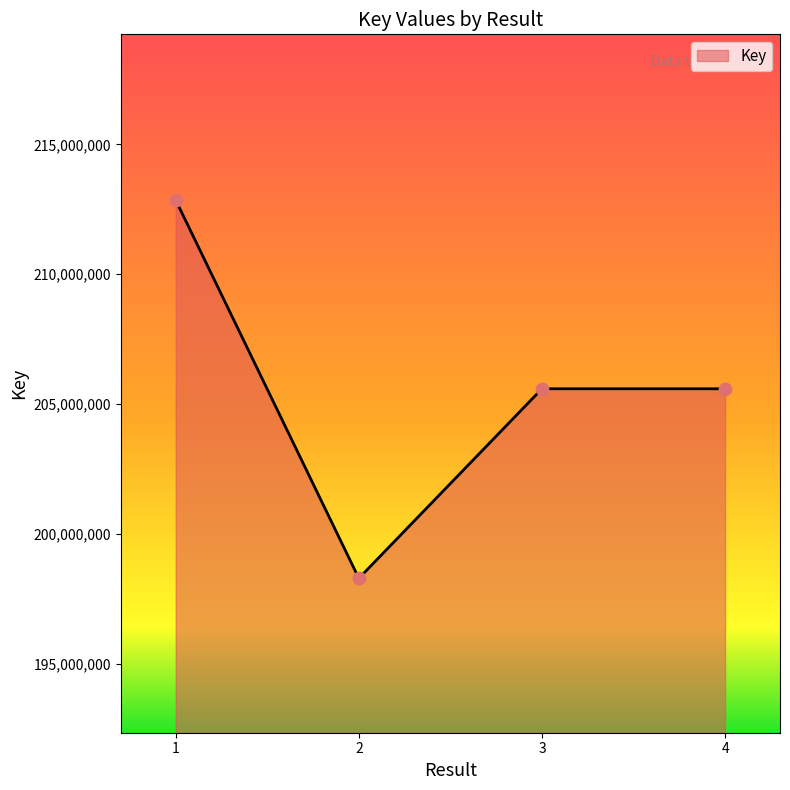

What is the change in value from 3 to 4?

-39